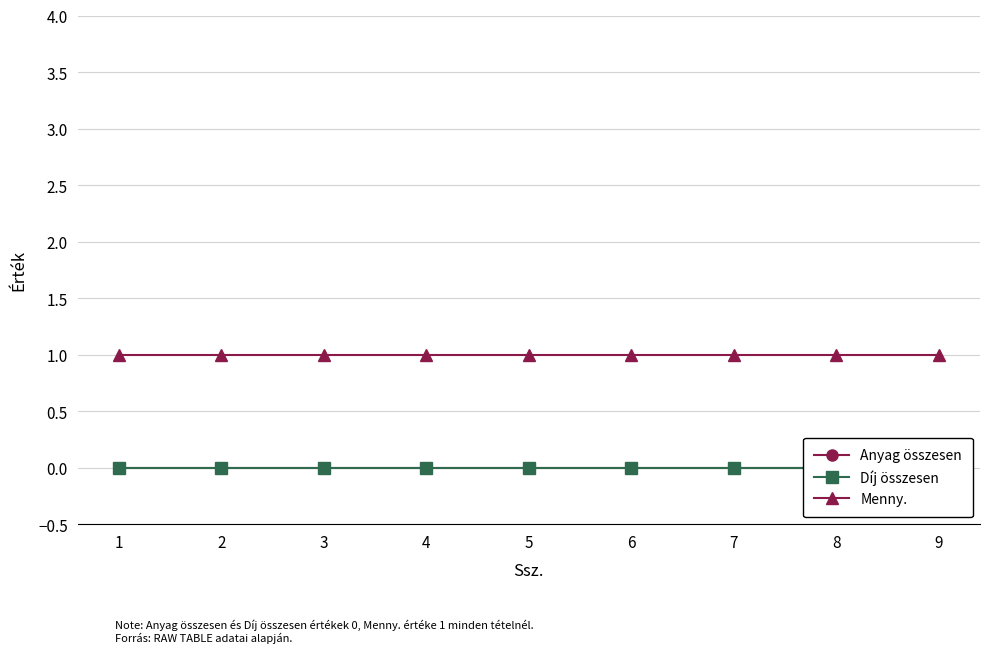

True or false: Díj összesen and Anyag összesen cross at least once.

False